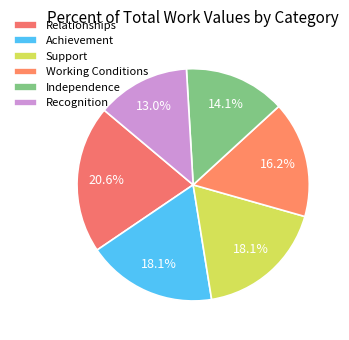

To the nearest percent, what percentage of the pie is Relationships?

21%